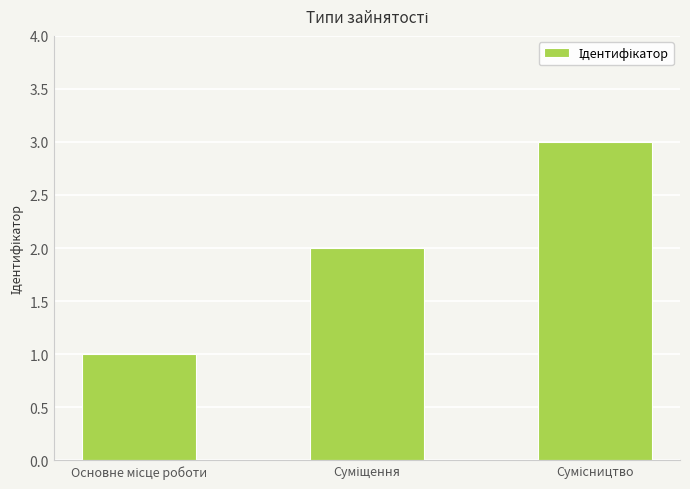

How many values are below 2?

1